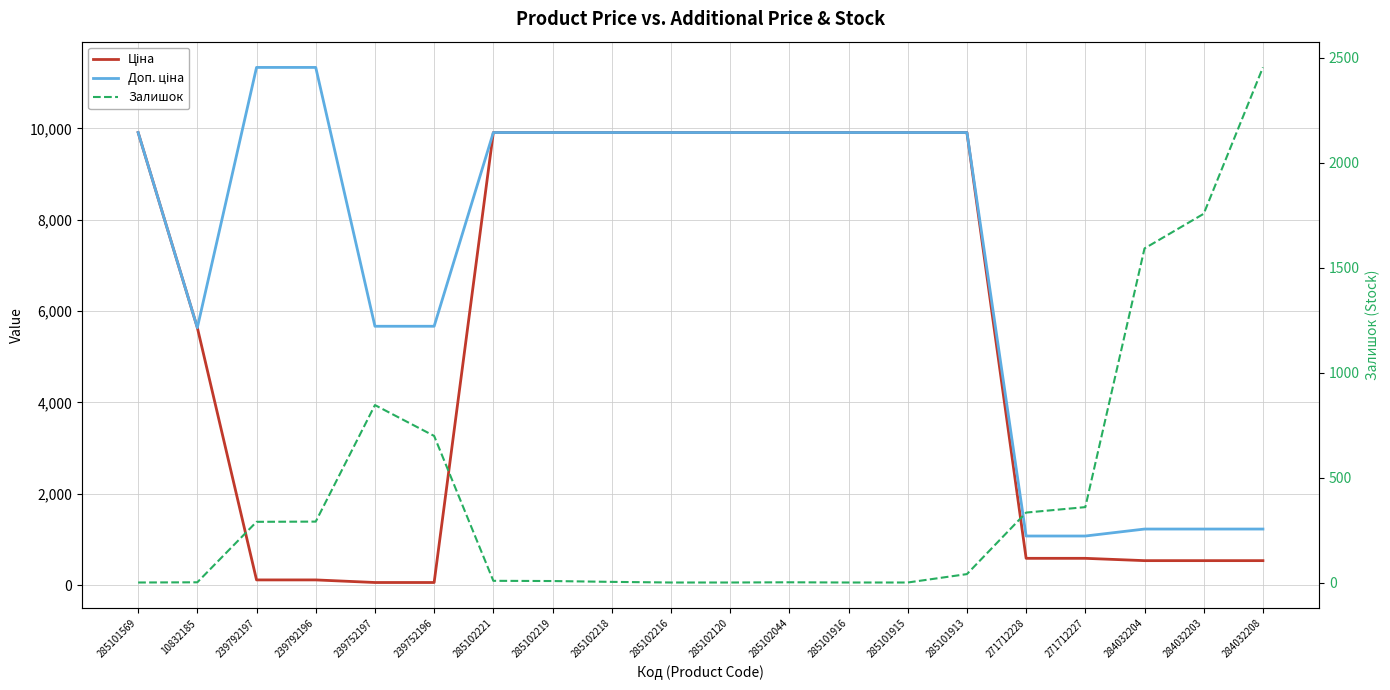

Reading right to left, list all the values displayed in this chart.

Ціна: 284032208=535.4	284032203=535.4	284032204=535.4	271712227=586.0	271712228=586.0	285101913=9908.5	285101915=9908.5	285101916=9908.5	285102044=9908.5	285102120=9908.5	285102216=9908.5	285102218=9908.5	285102219=9908.5	285102221=9908.5	239752196=56.7	239752197=56.7	239792196=113.3	239792197=113.3	10832185=5636.0	285101569=9908.5
Доп. ціна: 284032208=1227.2	284032203=1227.2	284032204=1227.2	271712227=1074.5	271712228=1074.5	285101913=9908.5	285101915=9908.5	285101916=9908.5	285102044=9908.5	285102120=9908.5	285102216=9908.5	285102218=9908.5	285102219=9908.5	285102221=9908.5	239752196=5667.0	239752197=5667.0	239792196=11334.0	239792197=11334.0	10832185=5636.0	285101569=9908.5
Залишок: 284032208=2453.0	284032203=1756.0	284032204=1591.0	271712227=359.0	271712228=333.0	285101913=40.0	285101915=0.0	285101916=0.0	285102044=1.0	285102120=0.0	285102216=0.0	285102218=3.0	285102219=7.0	285102221=8.0	239752196=698.0	239752197=845.0	239792196=290.0	239792197=289.0	10832185=1.0	285101569=0.0